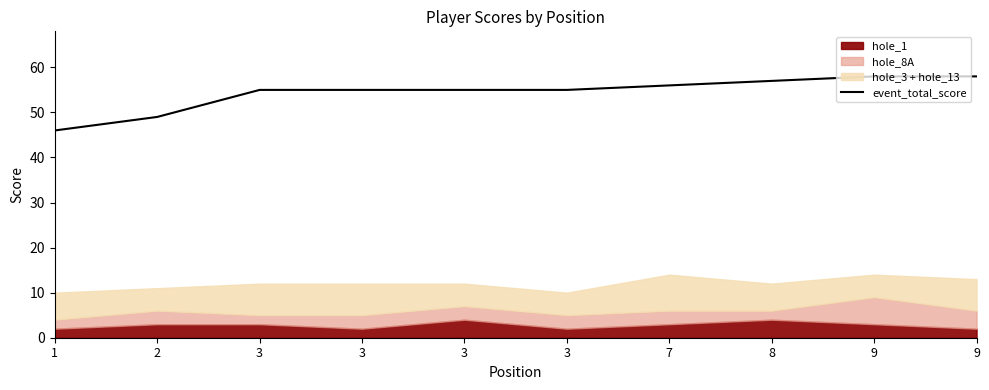

Reading right to left, extract all data points from this chart.

58	58	57	56	55	55	55	55	49	46